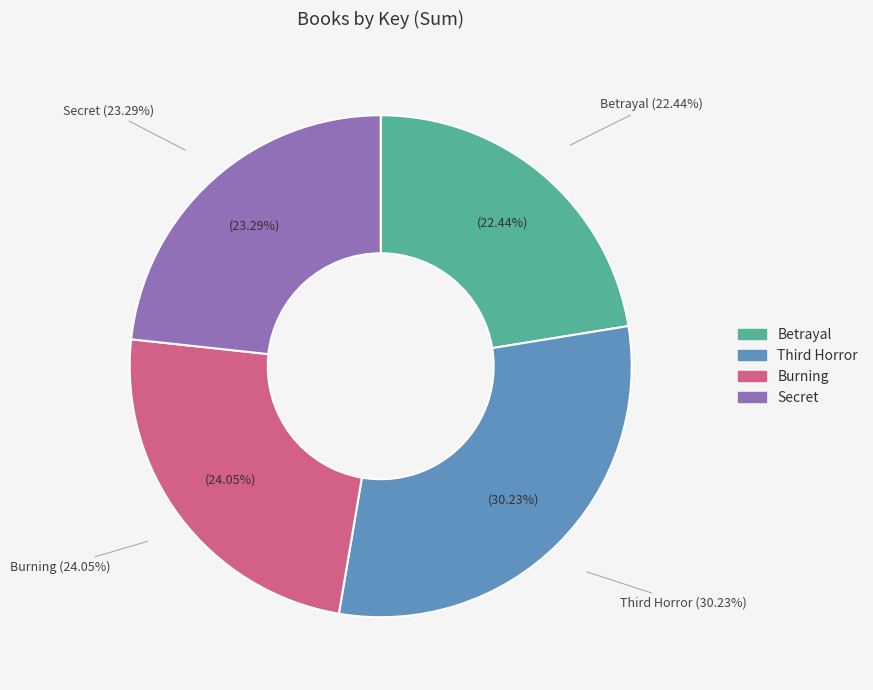

Is there any slice that represents more than half of the pie?

No